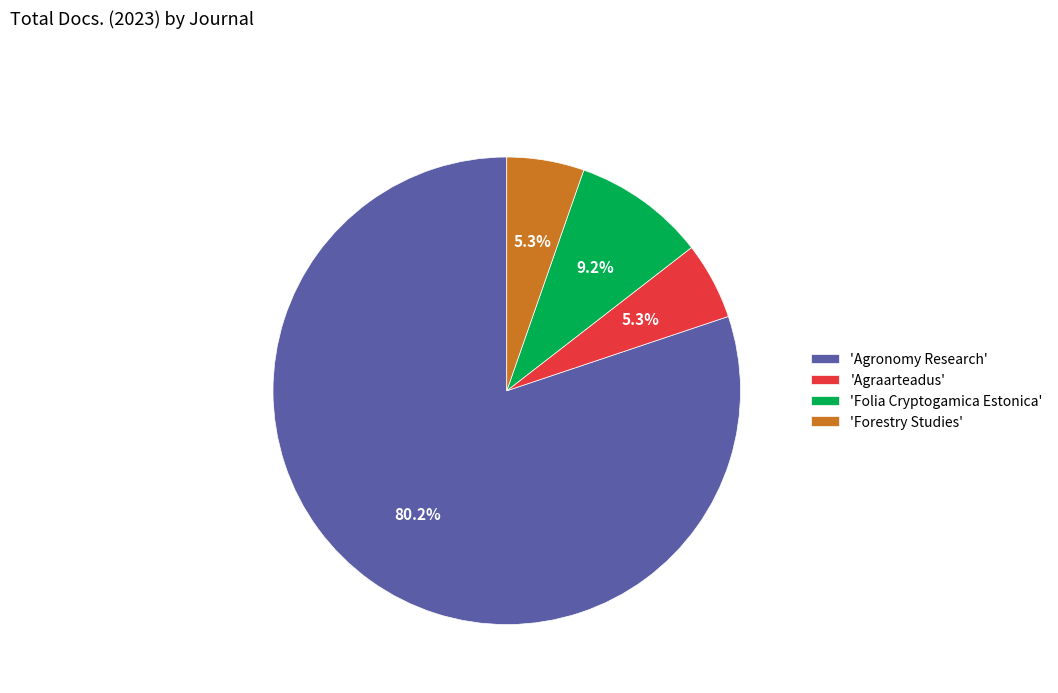

What percentage is NOT represented by 'Forestry Studies'?

94.7%